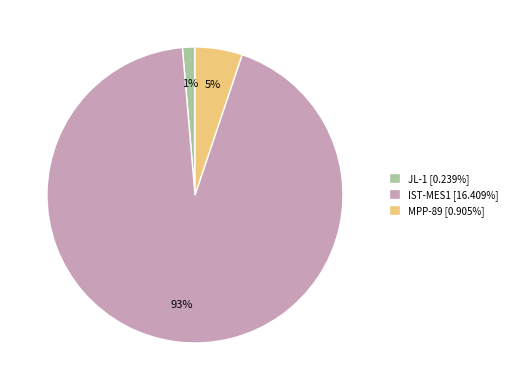

How many slices are in this pie chart?

3